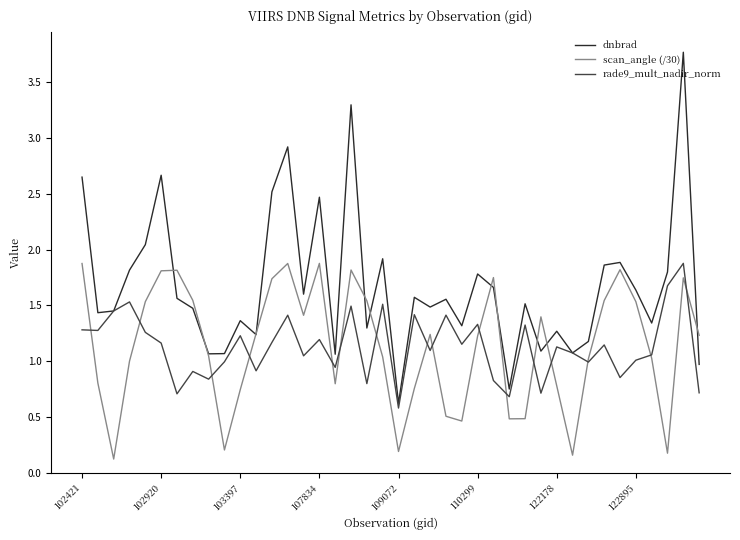

At how many categories does at least one series exceed 3?

2